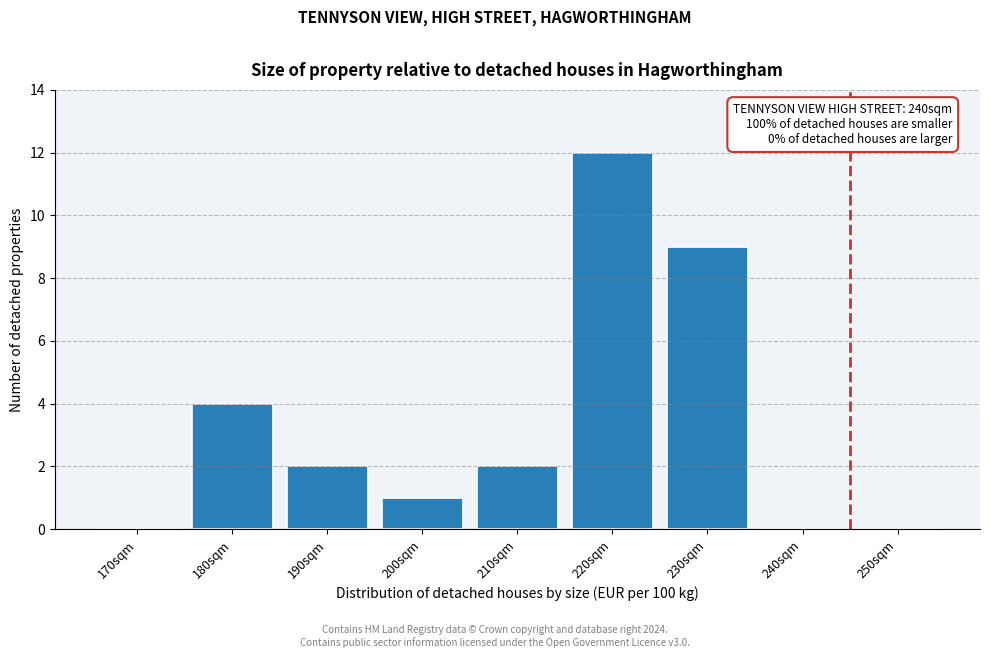

Reading left to right, extract all data points from this chart.

170sqm=0	180sqm=4	190sqm=2	200sqm=1	210sqm=2	220sqm=12	230sqm=9	240sqm=0	250sqm=0